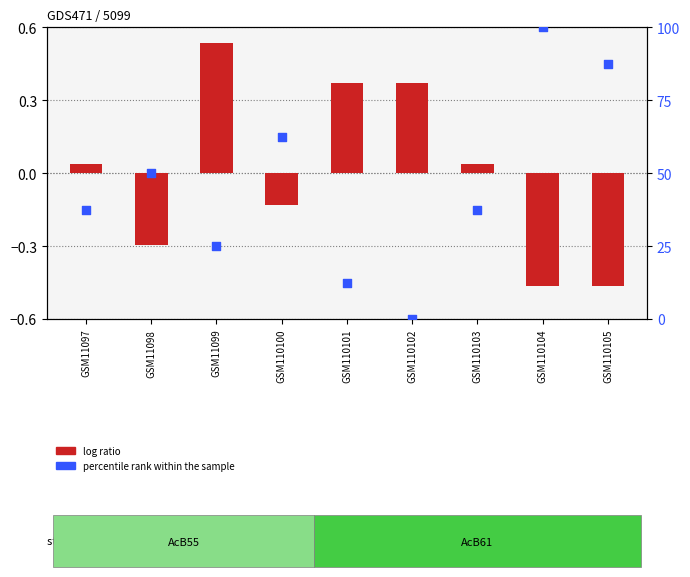

Which series contains the lowest Y value?

log ratio